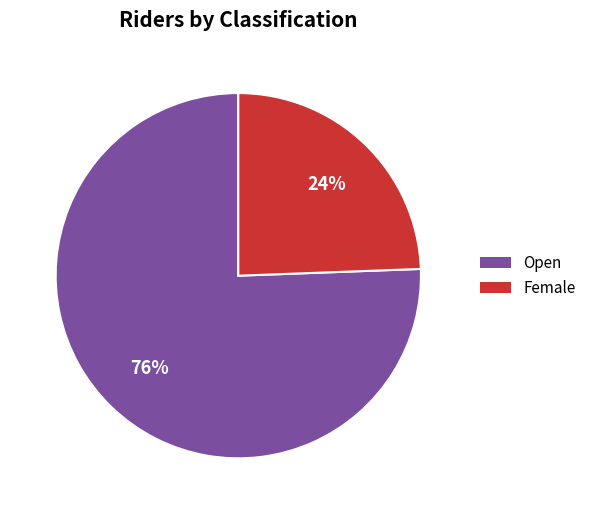

True or false: Female accounts for 24% of the total.

True